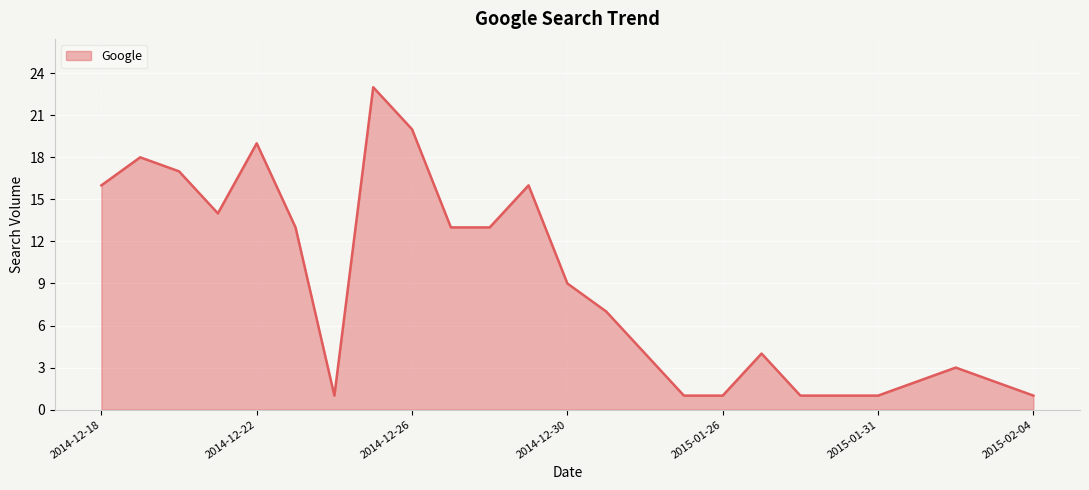

What is the maximum value shown in the chart?

23